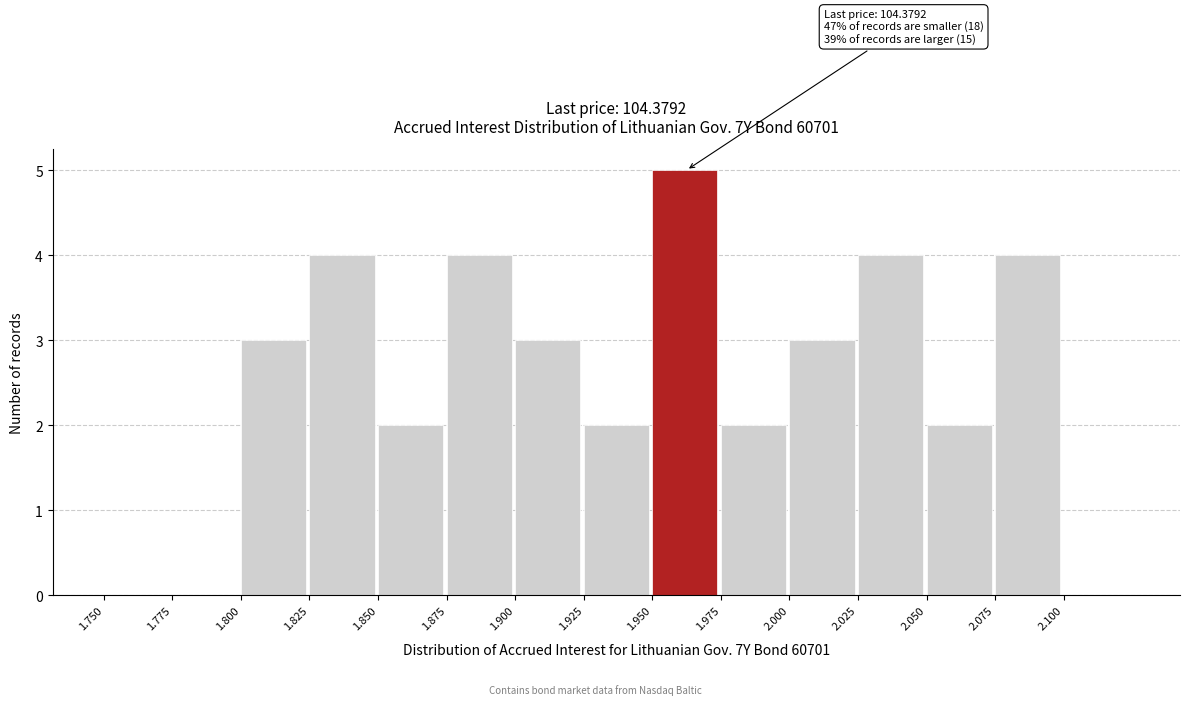

Over which range of the x-axis is the bar tallest?

1.950 to 1.975